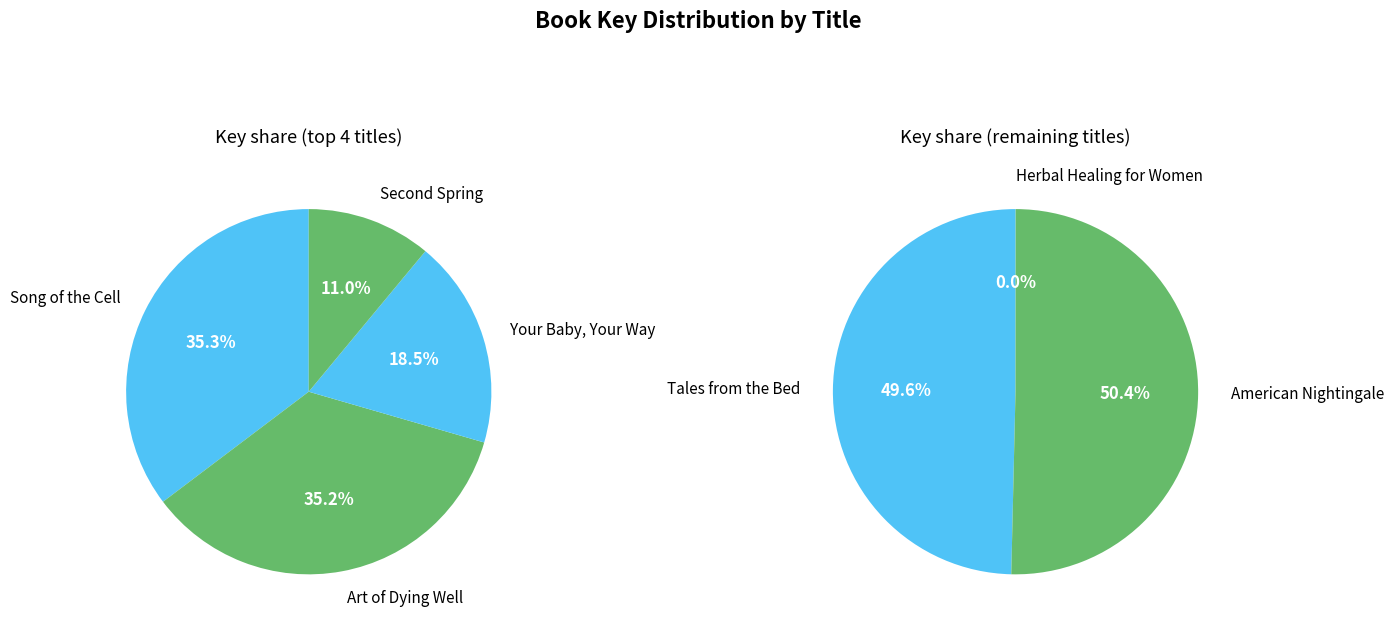

What is the smallest slice in the pie chart?

Herbal Healing for Women